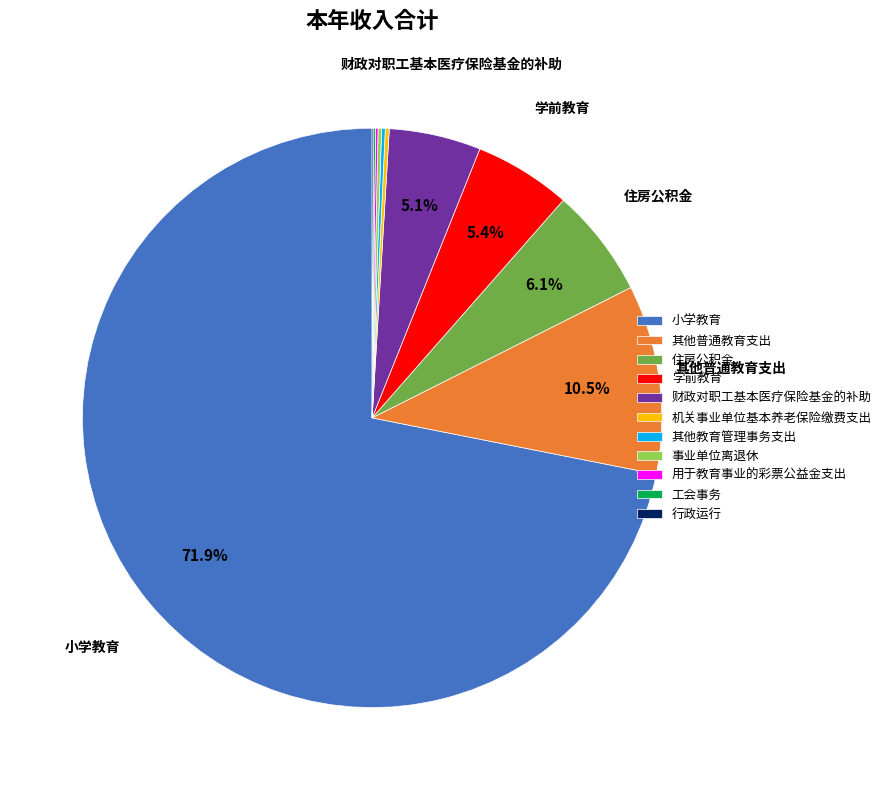

What is the largest slice in the pie chart?

小学教育